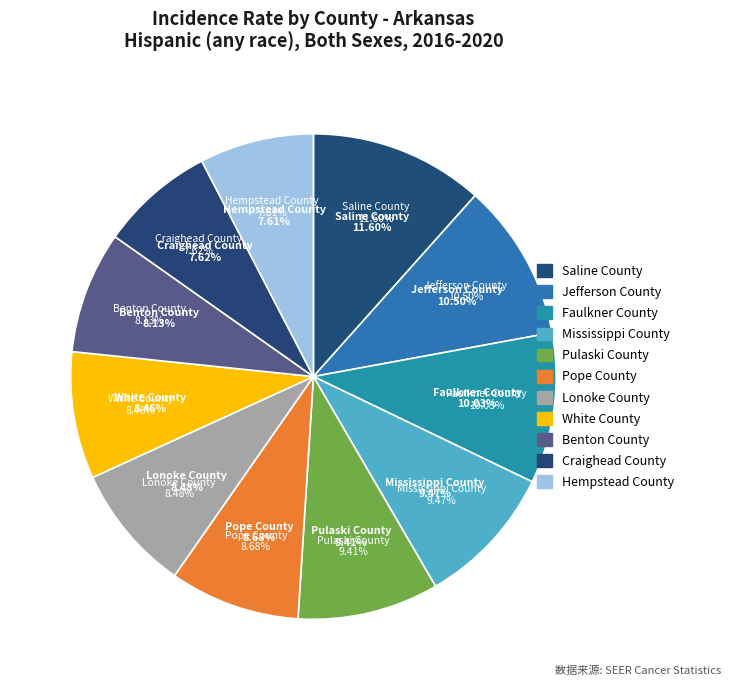

What is the largest slice in the pie chart?

Saline County